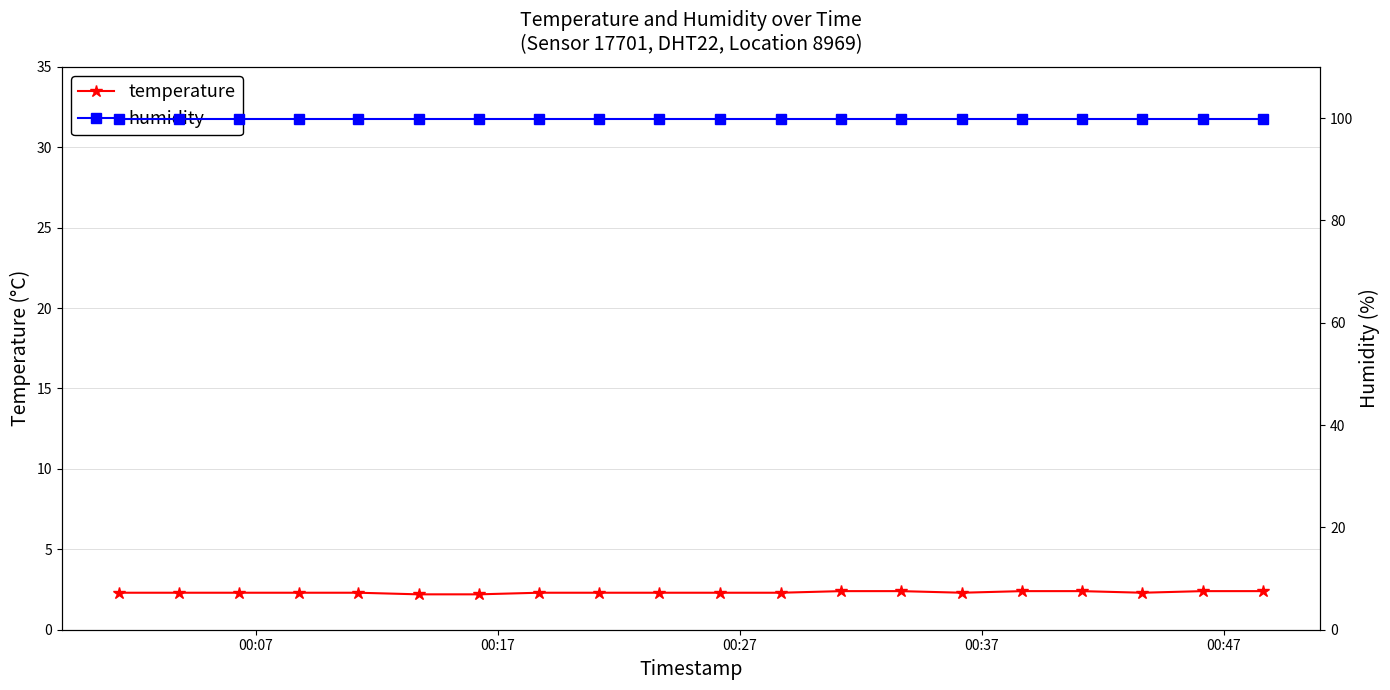

True or false: humidity and temperature intersect in this chart.

False